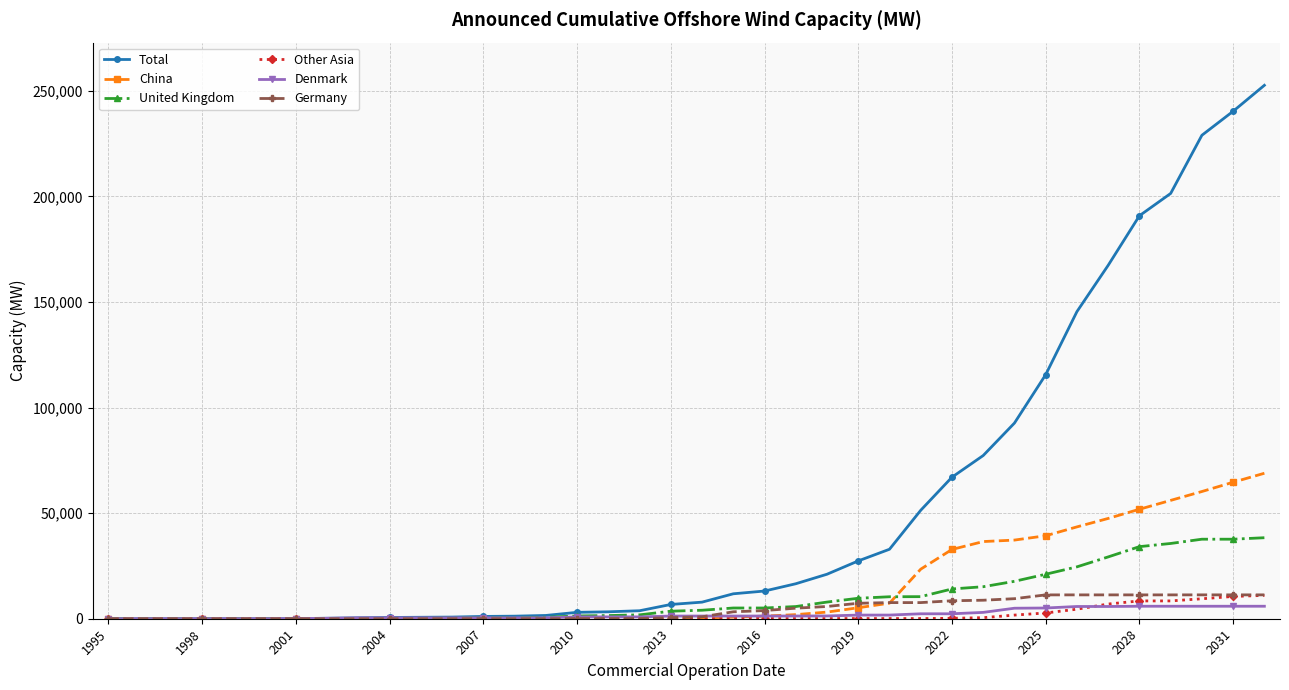

Which series has the widest spread of values?

Total